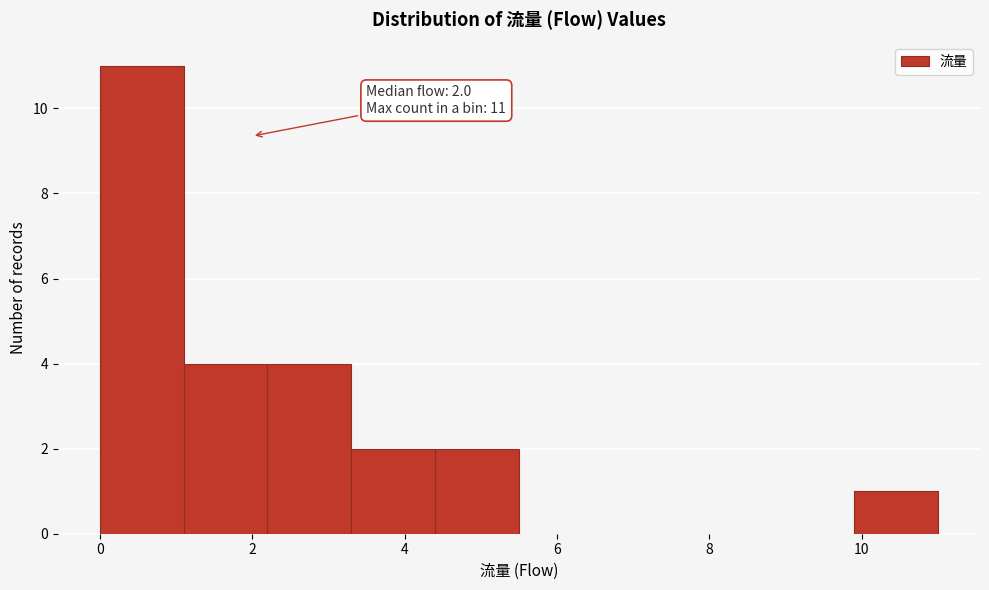

Over which range of the x-axis is the bar tallest?

0.0 to 1.1